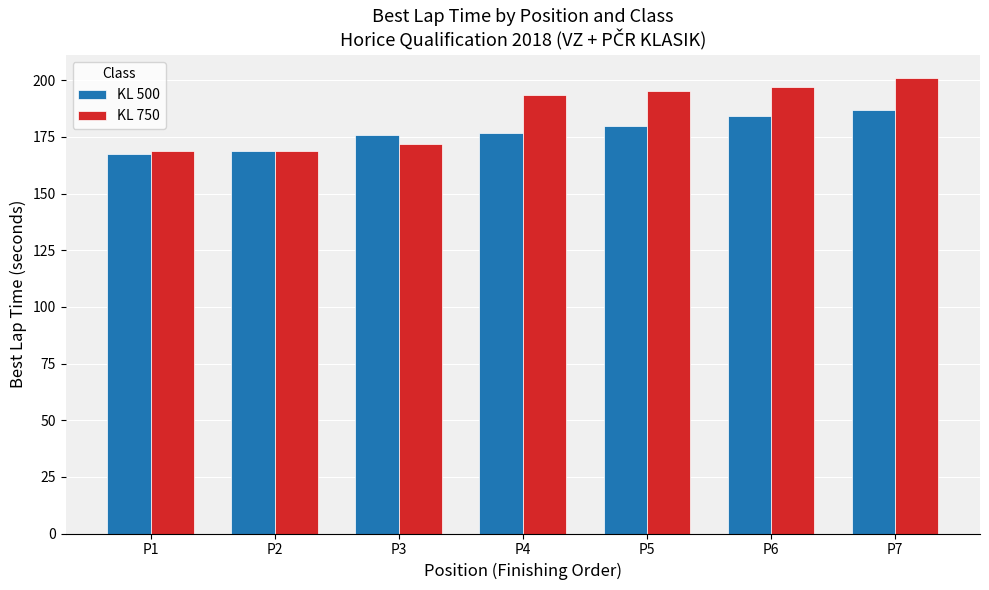

What is the value of the KL 500 bar at the 4th from the left?

176.7